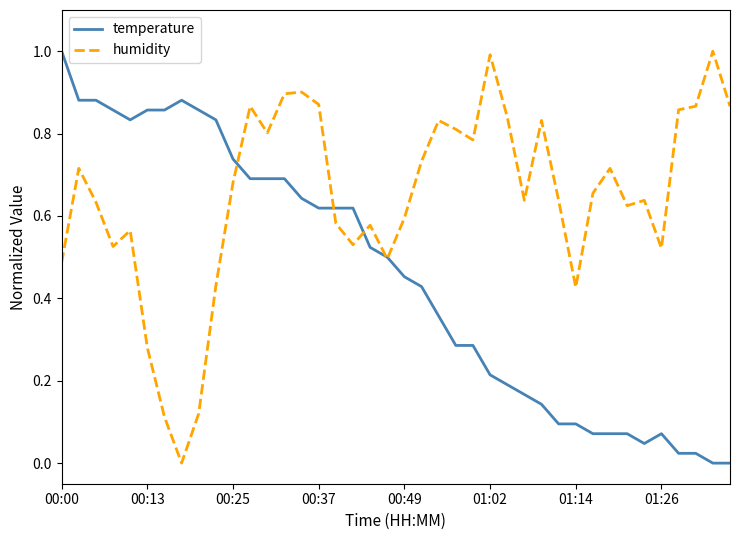

What is the greatest value displayed?

1.0